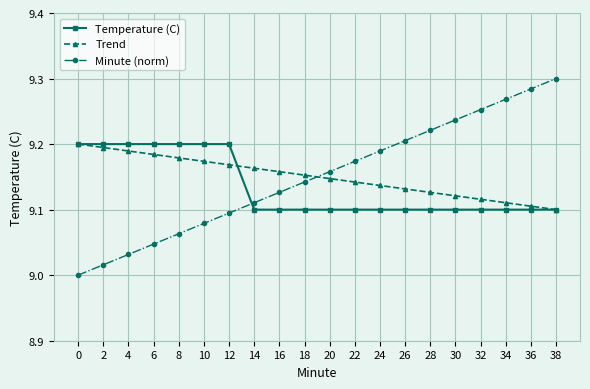

True or false: Minute (norm) has more than 2 interior local peaks.

False